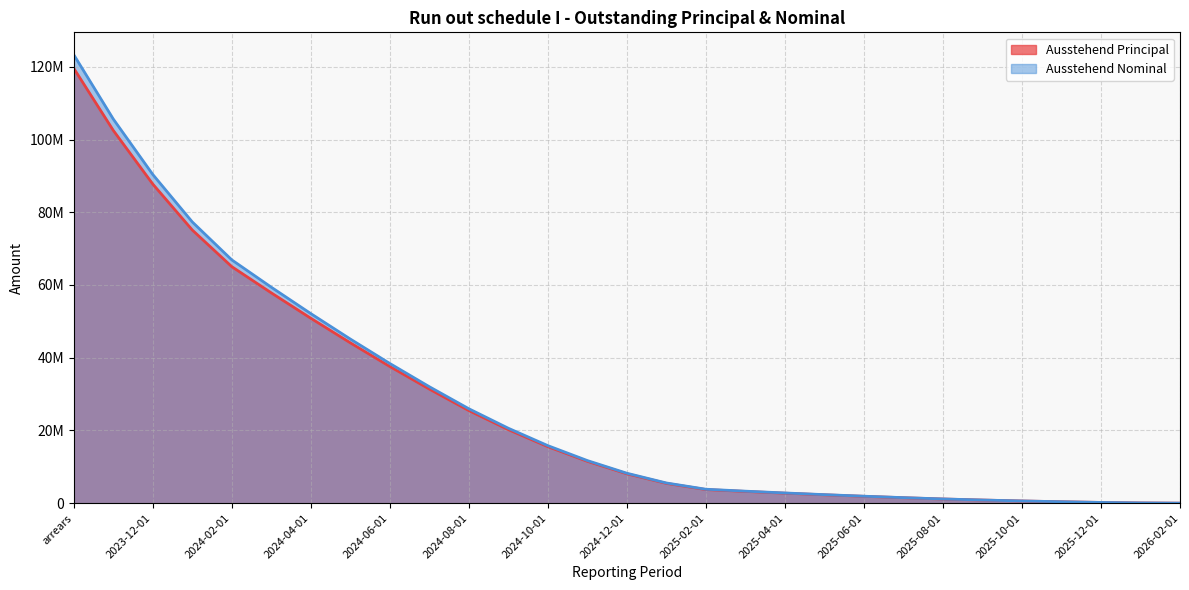

True or false: Ausstehend Nominal and Ausstehend Principal intersect in this chart.

False